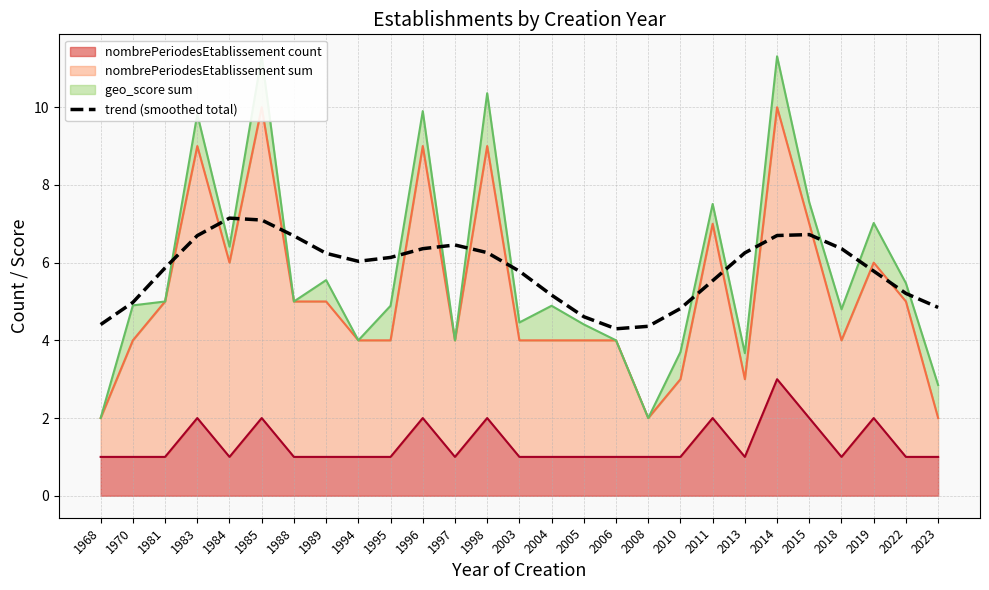

How many lines are shown in the chart?

1